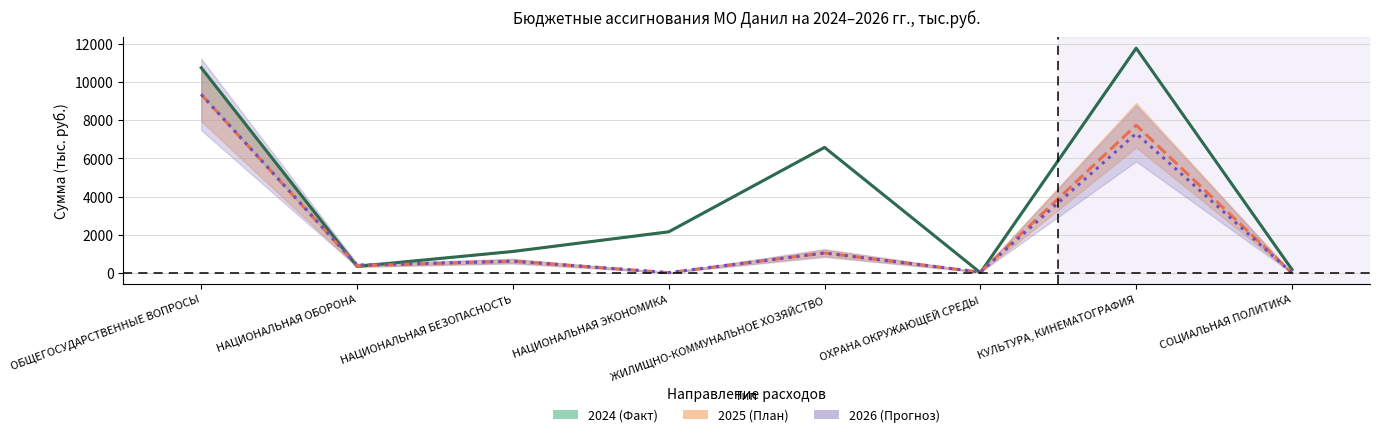

True or false: 2025 (План) and 2024 (Факт) cross at least once.

True